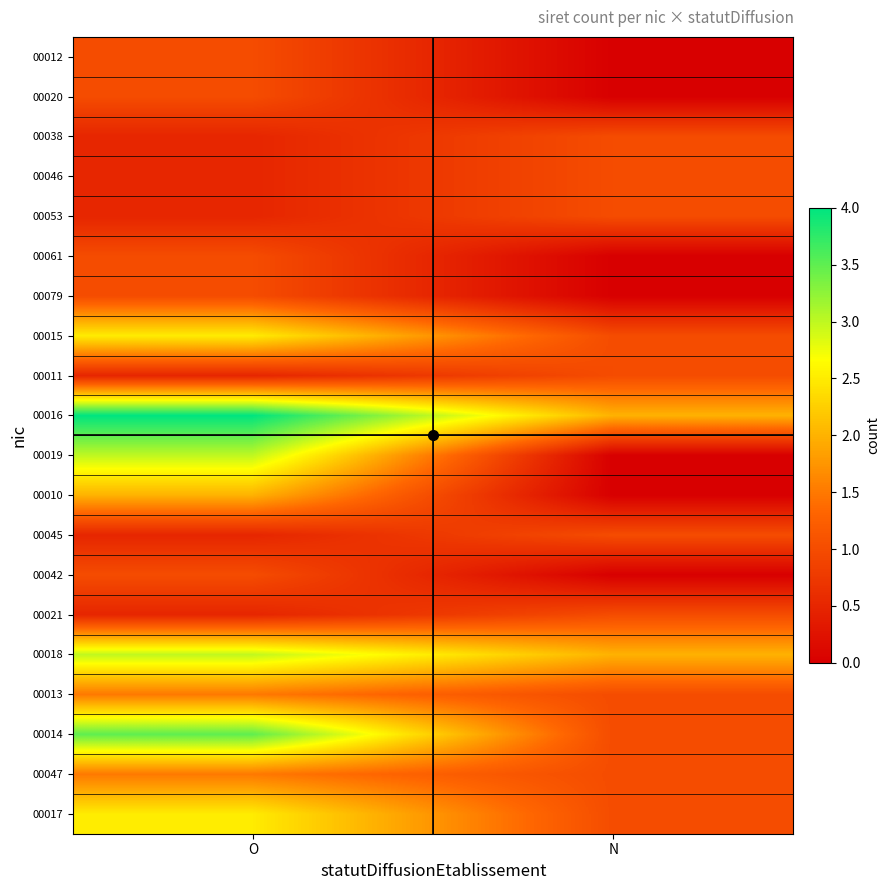

Reading left to right, what are all the values shown in this chart?

00012: O=1.0	N=0.0
00020: O=1.0	N=0.0
00038: O=0.5	N=1.0
00046: O=0.5	N=1.0
00053: O=0.5	N=1.0
00061: O=1.0	N=0.0
00079: O=1.0	N=0.0
00015: O=2.5	N=1.0
00011: O=0.5	N=1.0
00016: O=4.0	N=2.0
00019: O=3.0	N=0.0
00010: O=2.0	N=0.0
00045: O=0.5	N=1.0
00042: O=1.0	N=0.0
00021: O=0.5	N=1.0
00018: O=3.0	N=2.0
00013: O=1.5	N=1.0
00014: O=3.5	N=1.0
00047: O=1.5	N=1.0
00017: O=2.5	N=1.0